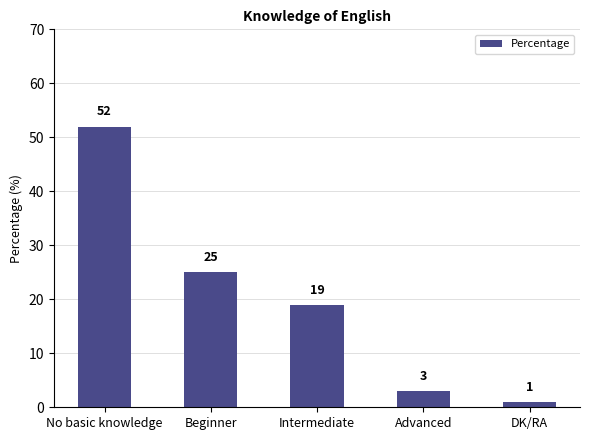

Reading left to right, transcribe all the data shown in this chart.

No basic knowledge=52	Beginner=25	Intermediate=19	Advanced=3	DK/RA=1